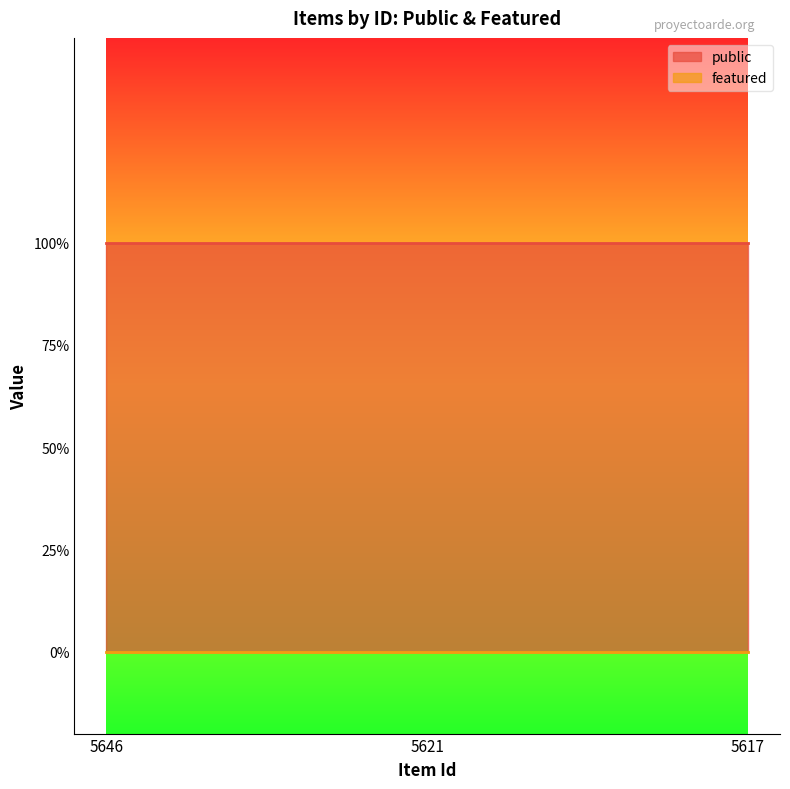

What is the approximate value of public at 5617?

1